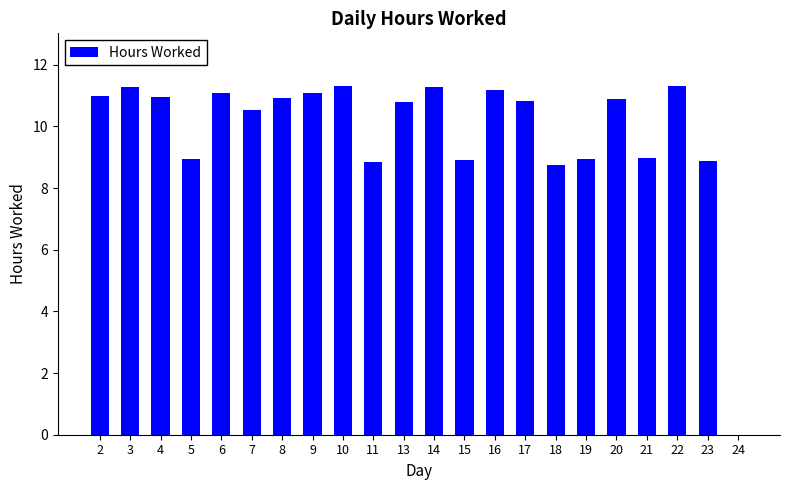

What is the change in value from 2 to 7?

-0.5